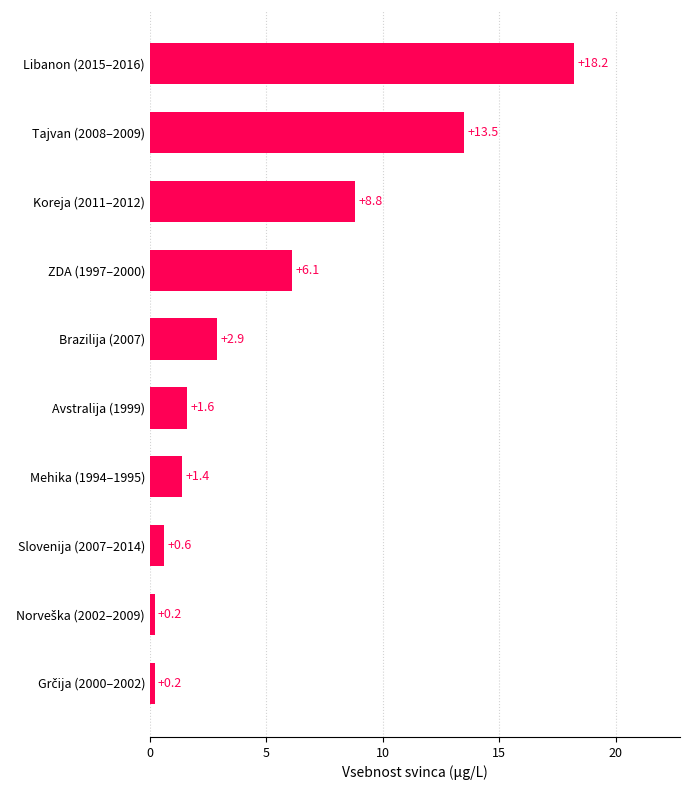

What is the ratio of the value at Brazilija (2007) to the value at Avstralija (1999)?

1.8